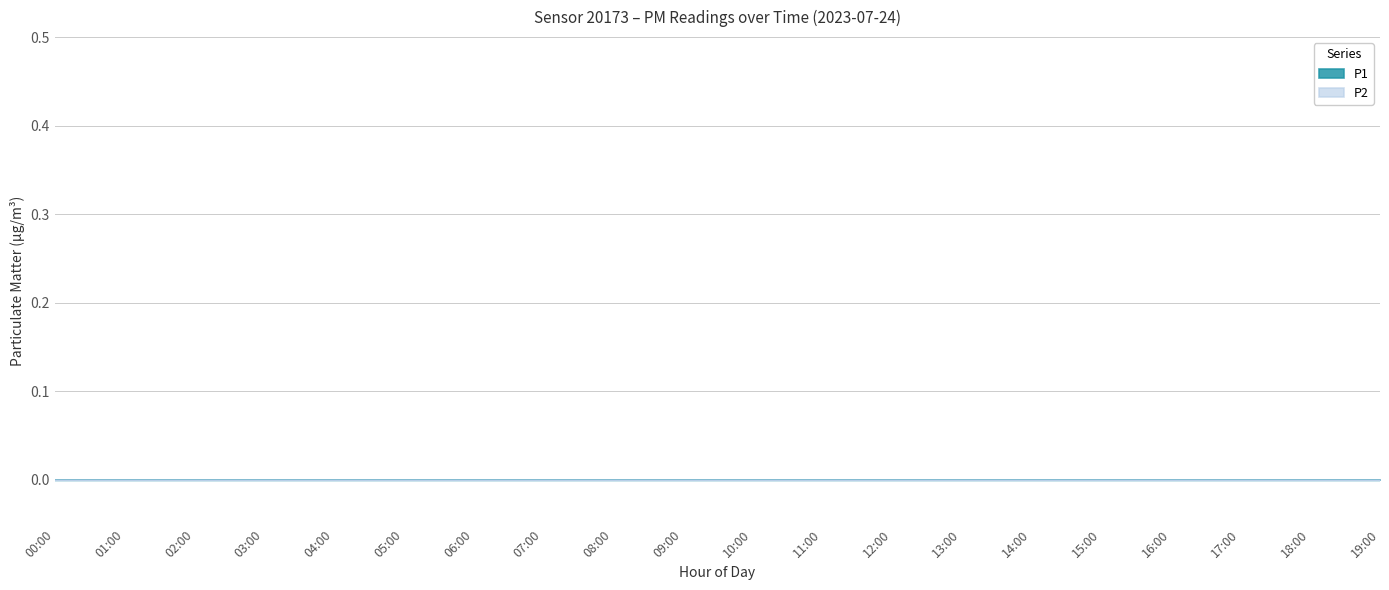

The P1 series shows 0.1 at 06:00. True or false?

False